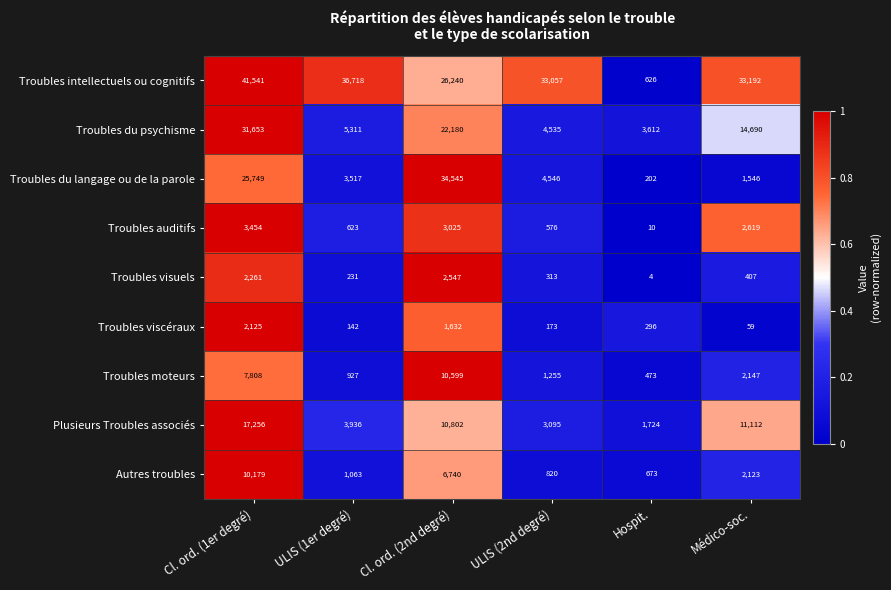

Which series has the largest total across all categories?

Troubles intellectuels ou cognitifs